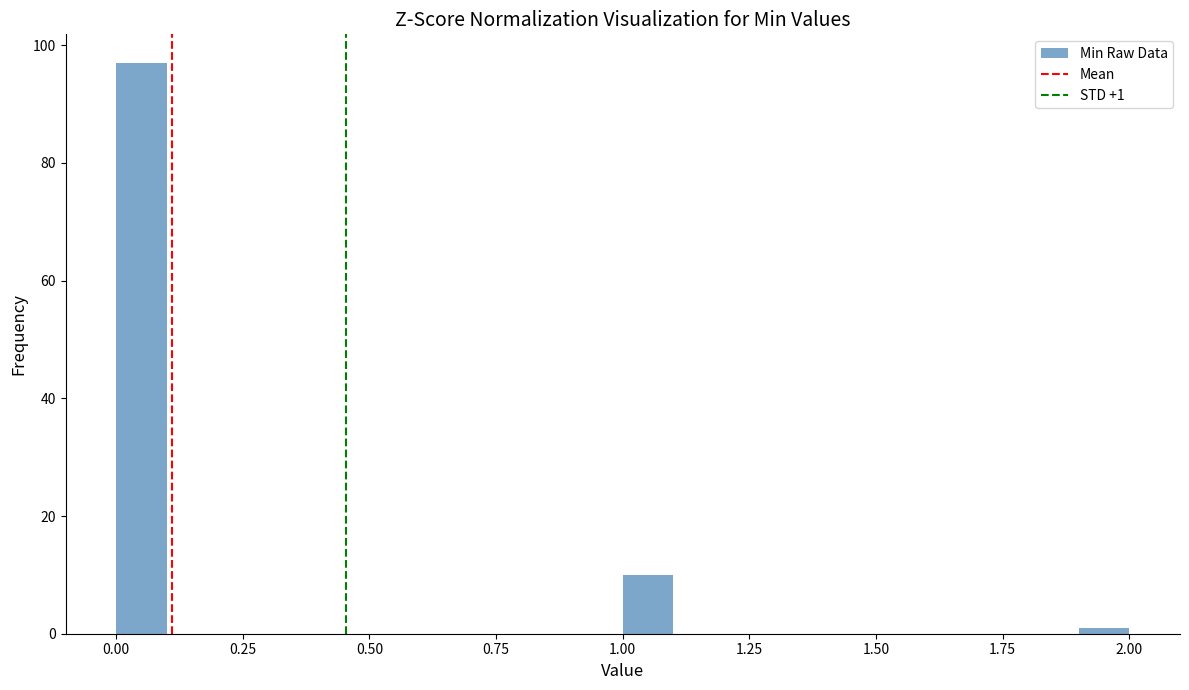

Read against the x-axis, roughly where is the centre of the tallest bar?

0.05